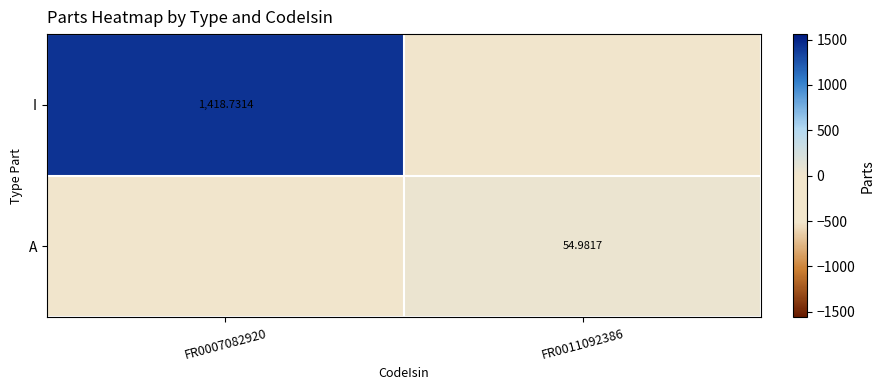

At which category is the sum across all series the highest?

FR0007082920